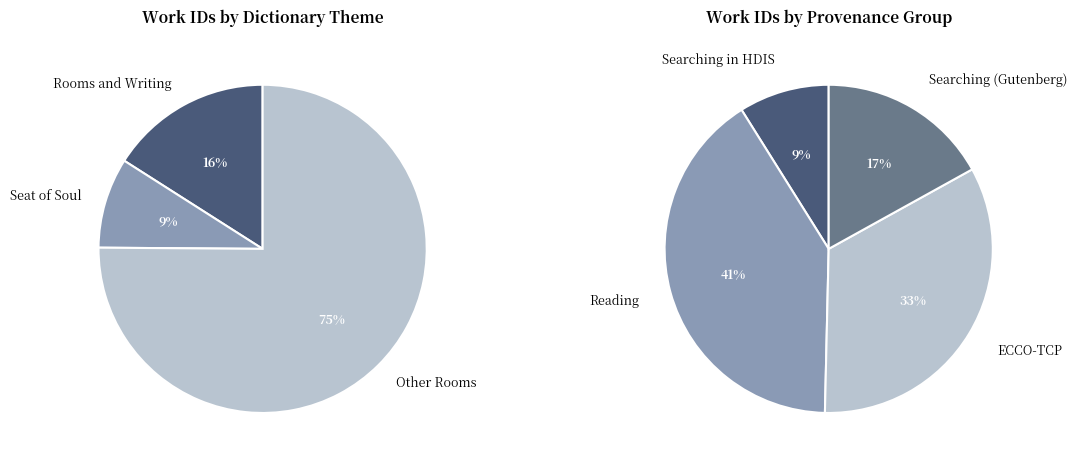

Does Book VII / Seat of Soul account for over 50% of the chart?

No